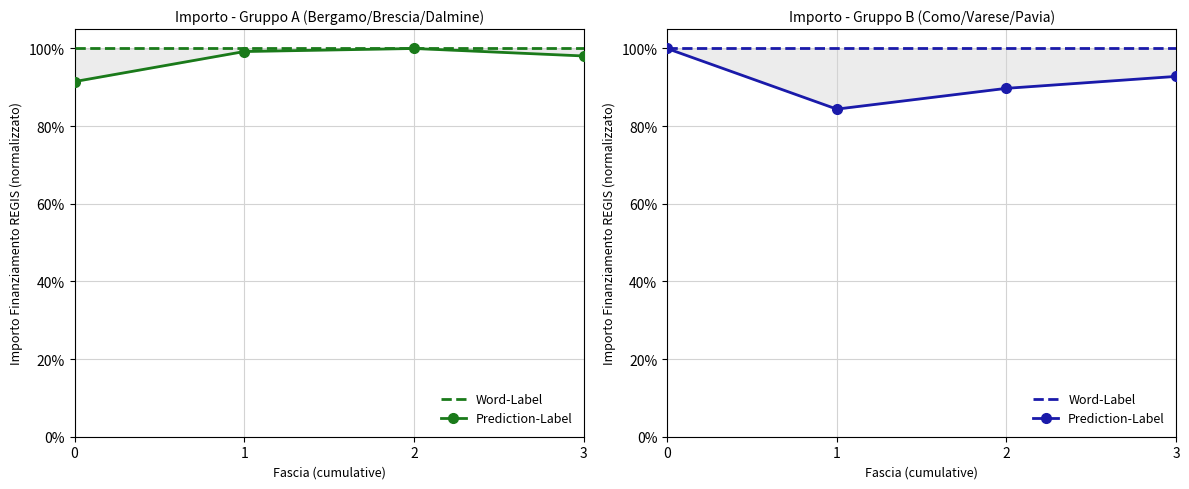

Where is the first local minimum for Prediction-Label?

1